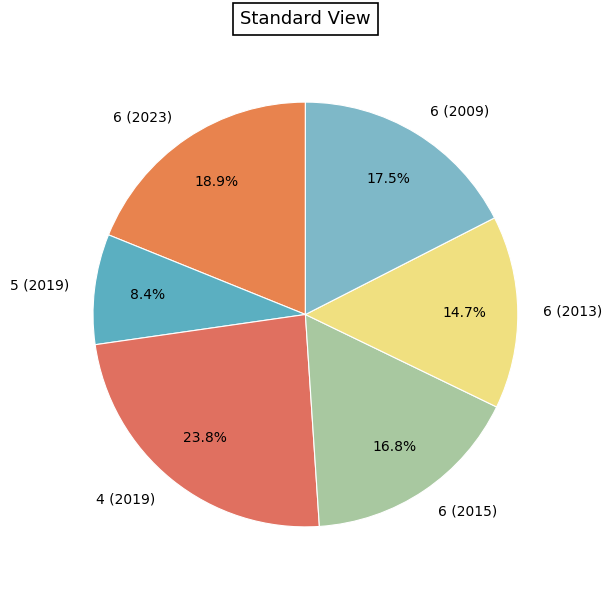

Is it true that 6 (2015) is 17% of the pie?

True